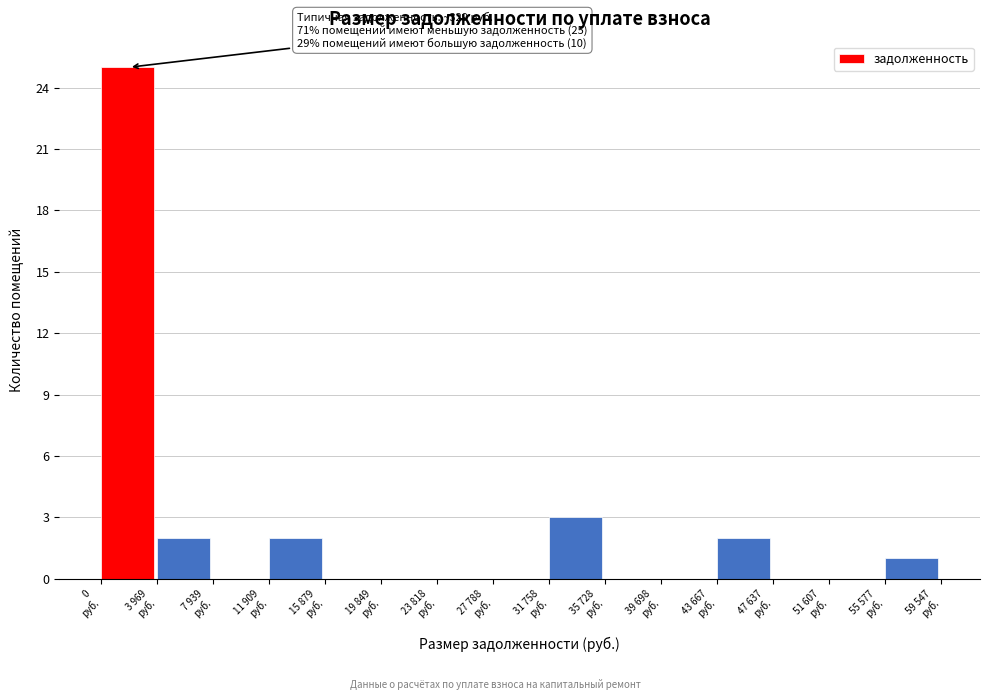

What is the greatest value displayed?

25